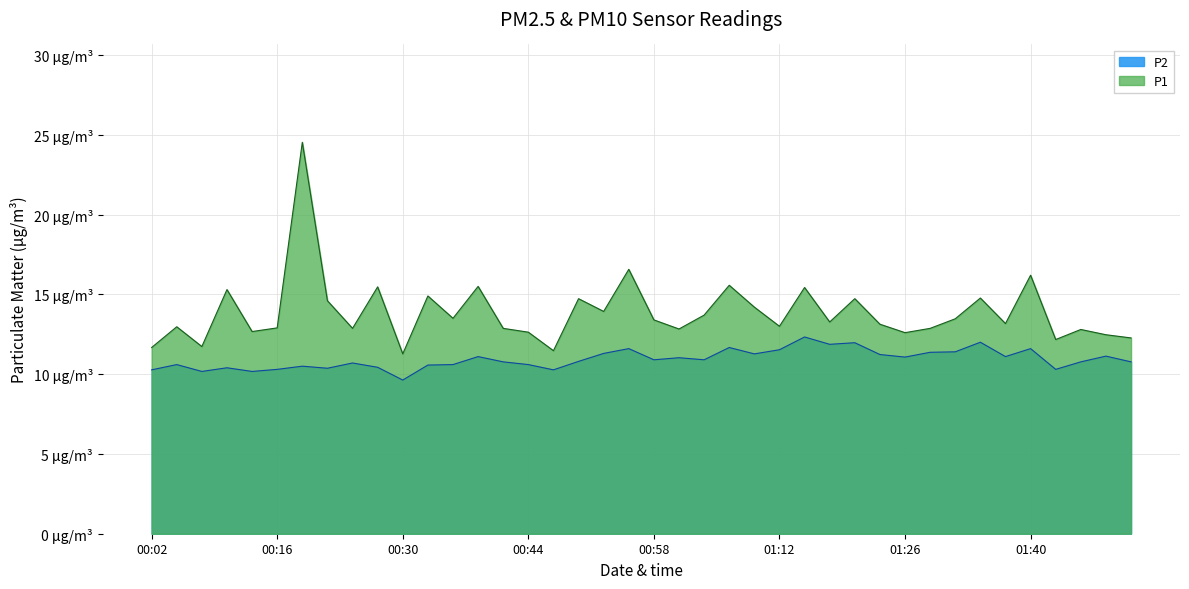

What is the sum of the P1 values at 00:58 and 01:37?

26.6